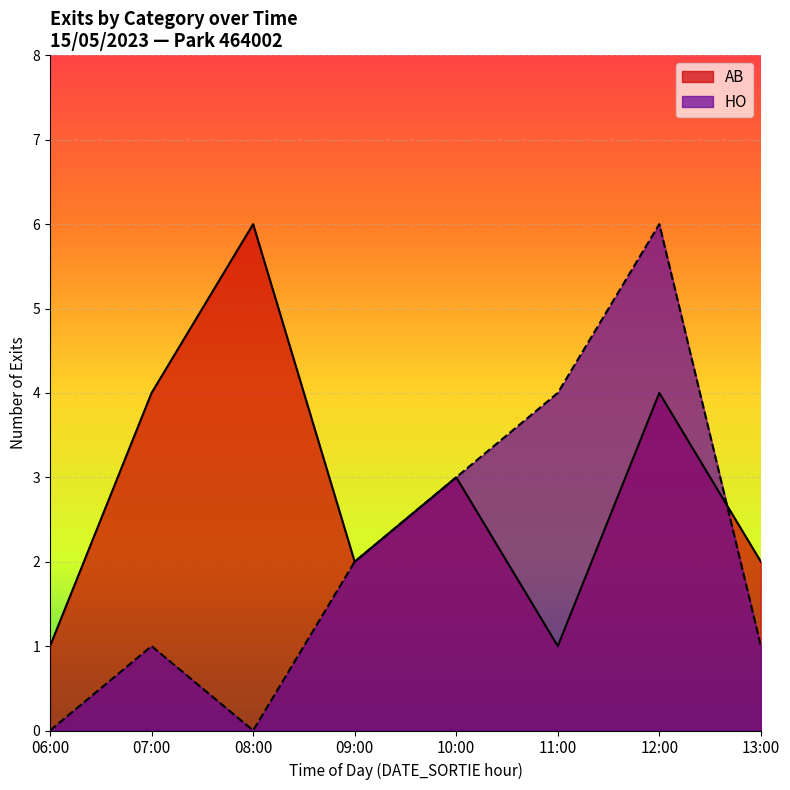

At which category is the sum across all series the highest?

12:00